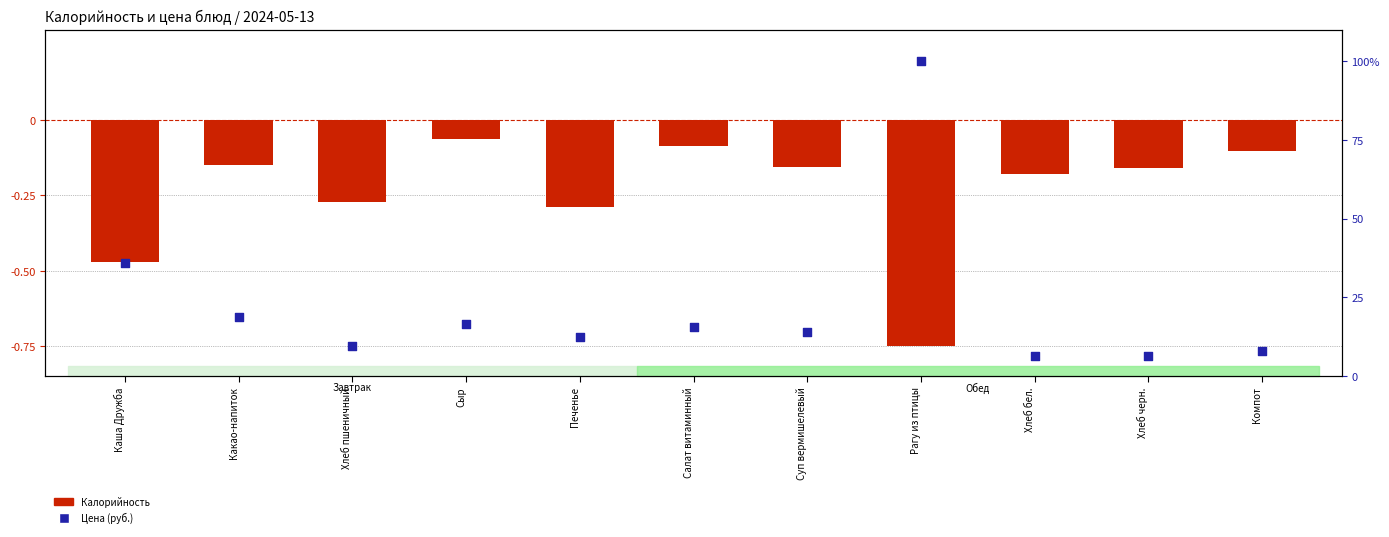

What are all the series names shown in the legend?

Калорийность, Цена (руб.)